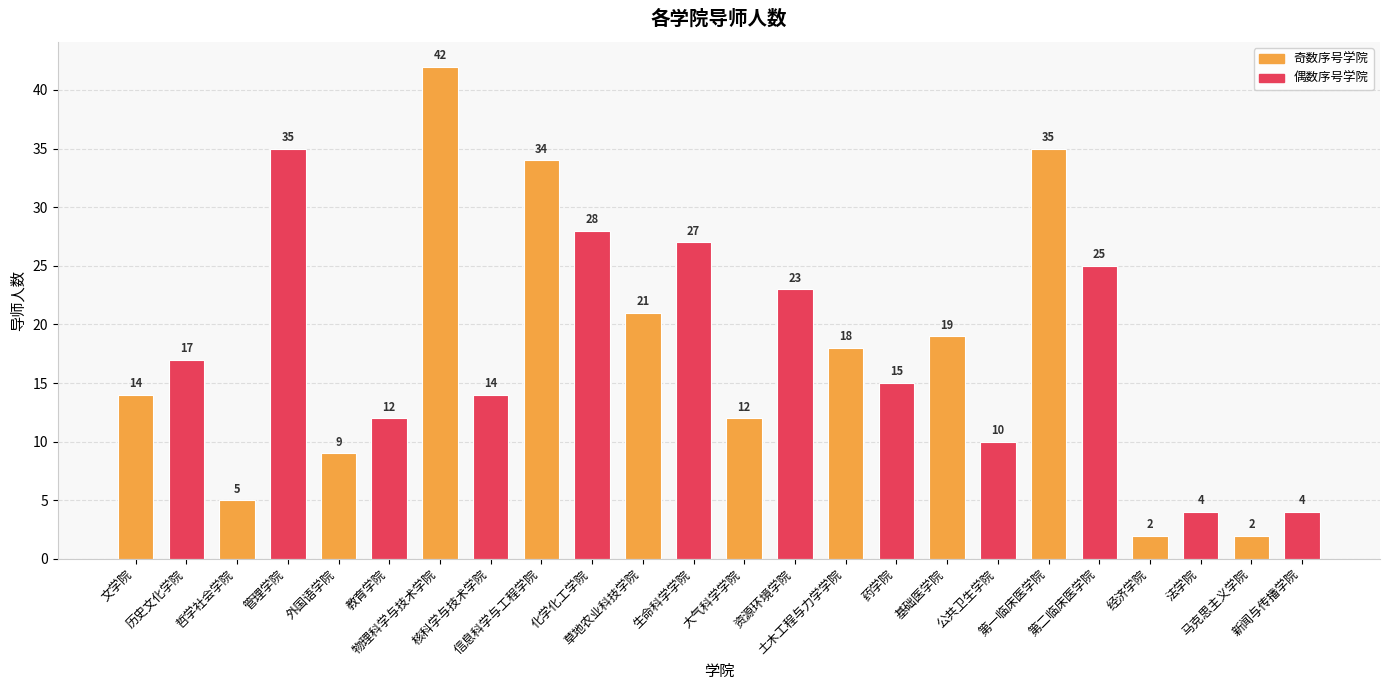

Count the number of categories in the chart.

24